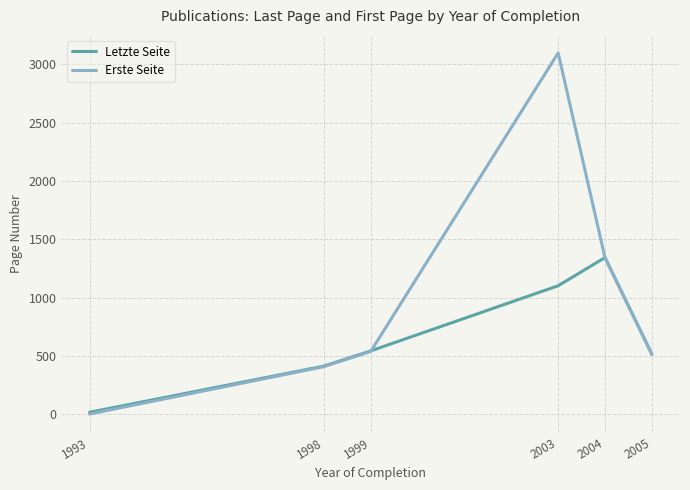

Which series has the largest total across all categories?

Erste Seite